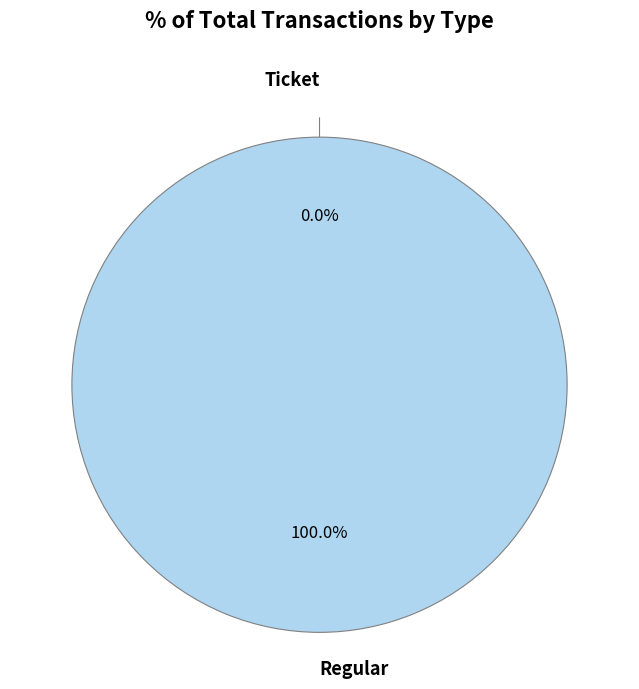

Which has a higher value, Regular or Ticket?

Regular